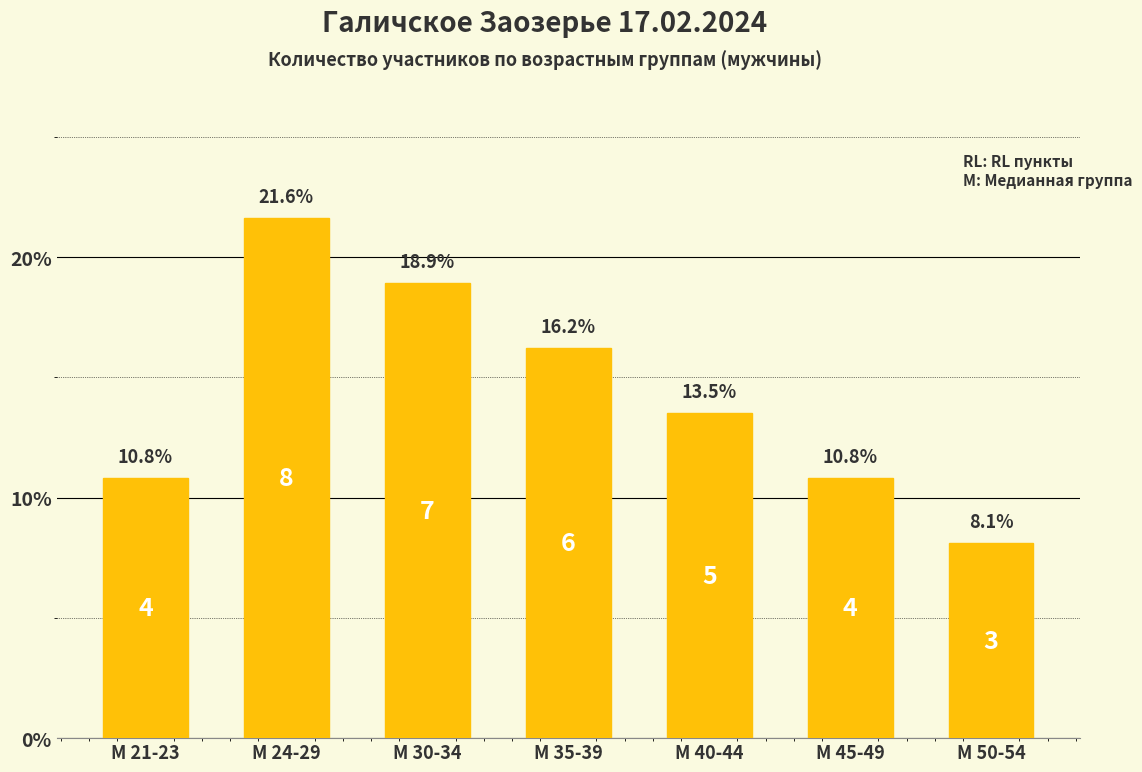

What is the value of the 1st bar from the left?

10.8